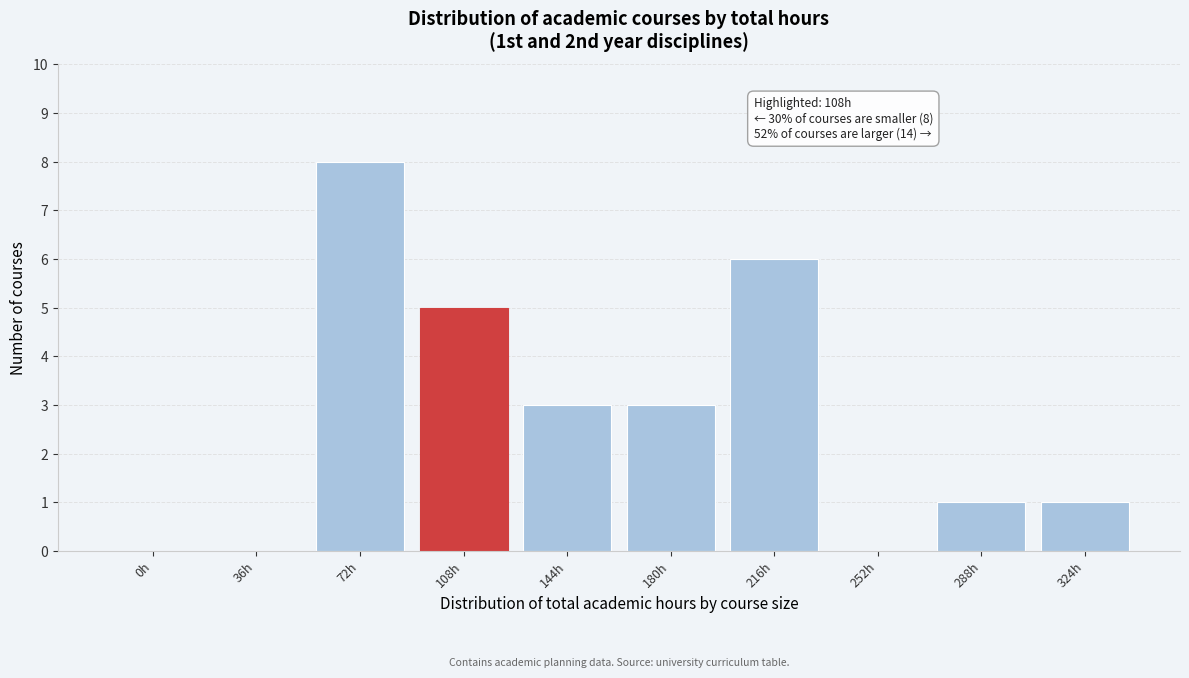

Reading right to left, extract all data points from this chart.

324h=1	288h=1	252h=0	216h=6	180h=3	144h=3	108h=5	72h=8	36h=0	0h=0